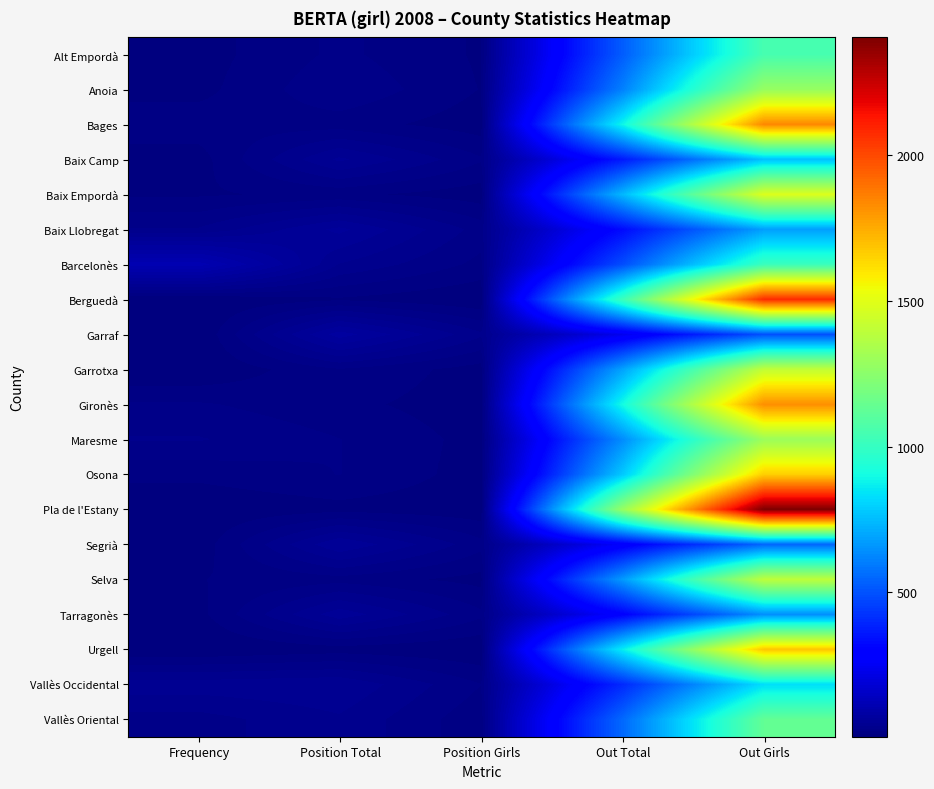

Which label corresponds to the smallest value in the chart?

Frequency